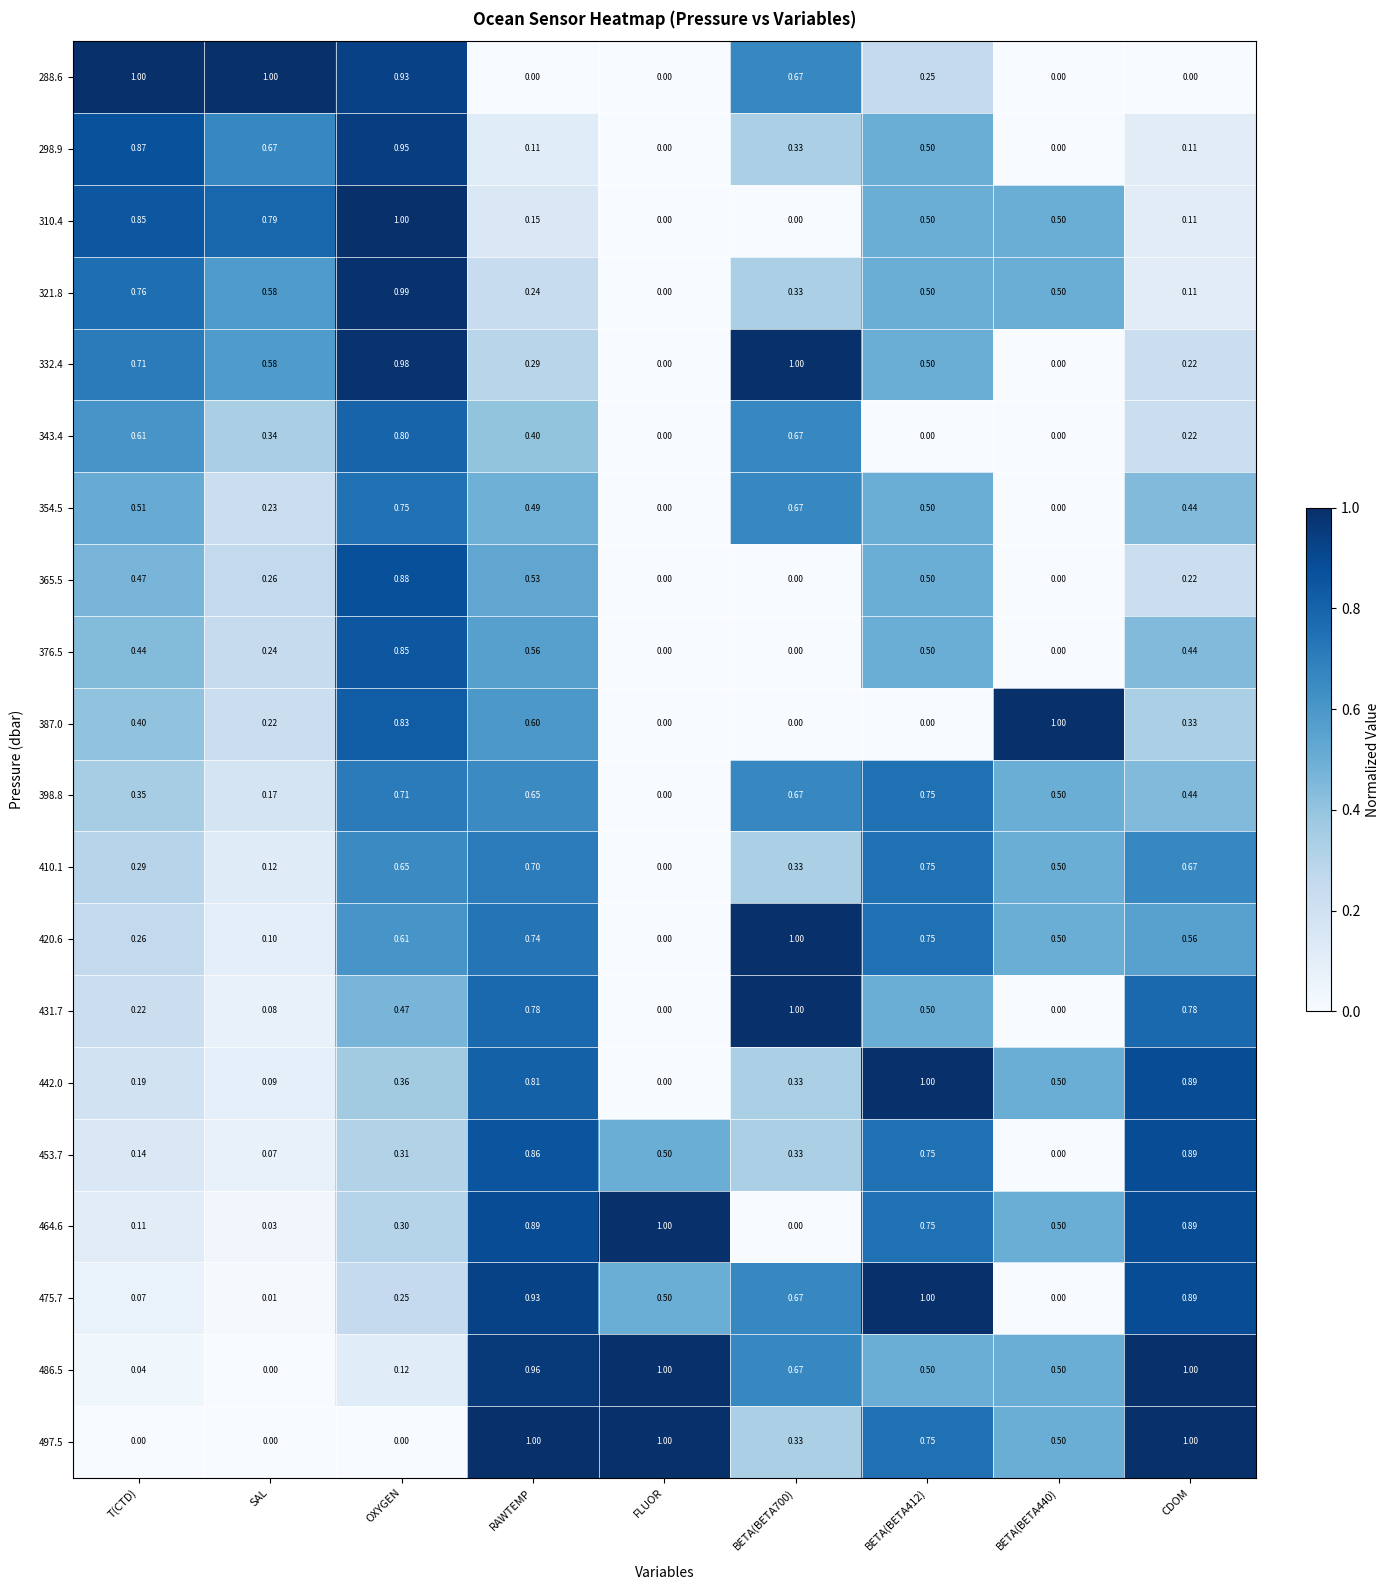

Is the value of 486.5 at BETA(BETA412) greater than the value of 343.4 at RAWTEMP?

Yes